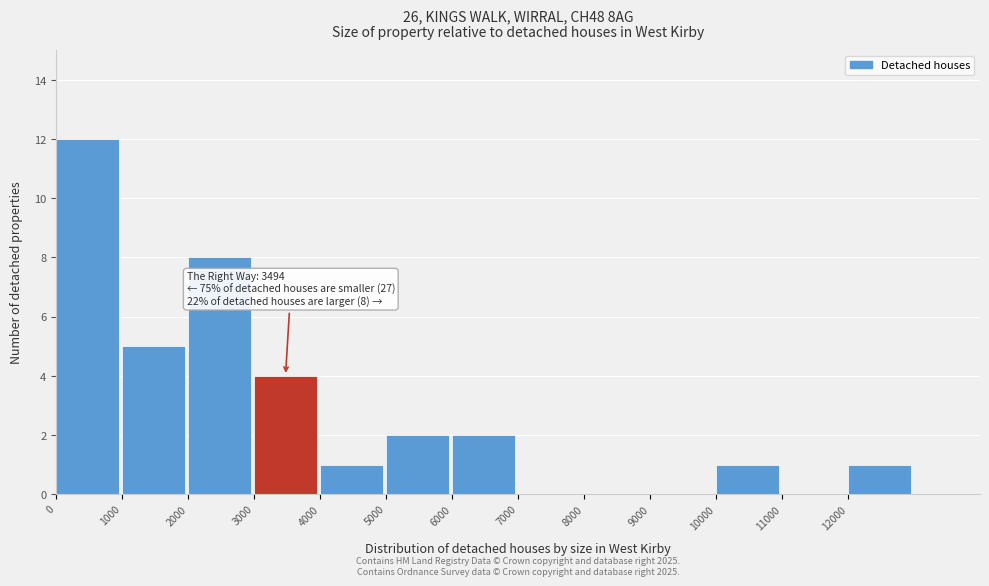

Which range on the x-axis has the tallest bar?

0 to 1000